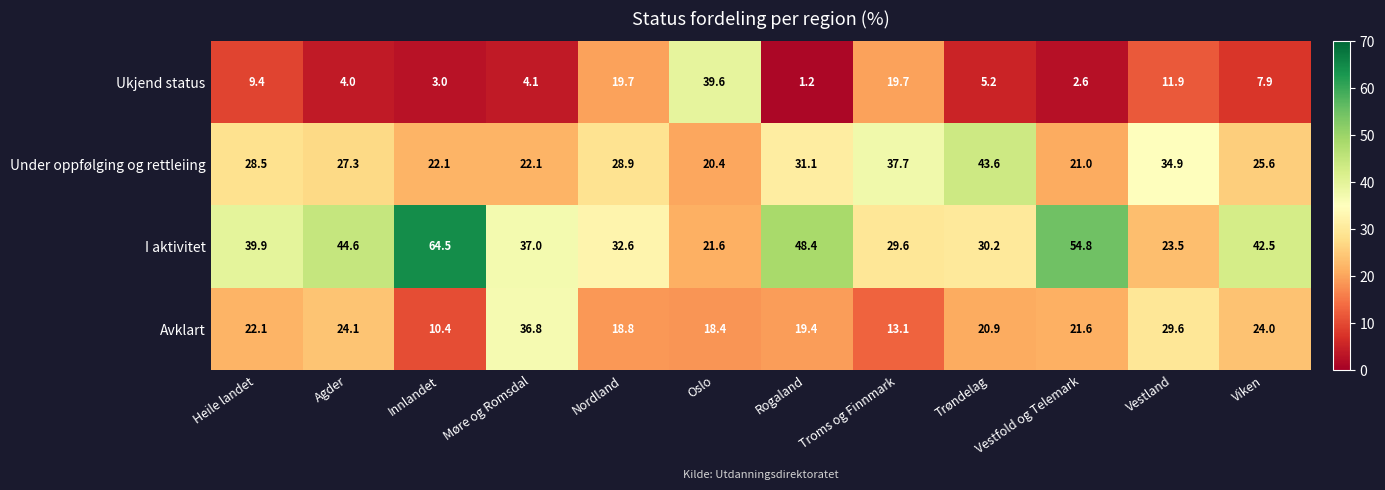

The Ukjend status series shows 11.9 at Vestland. True or false?

True